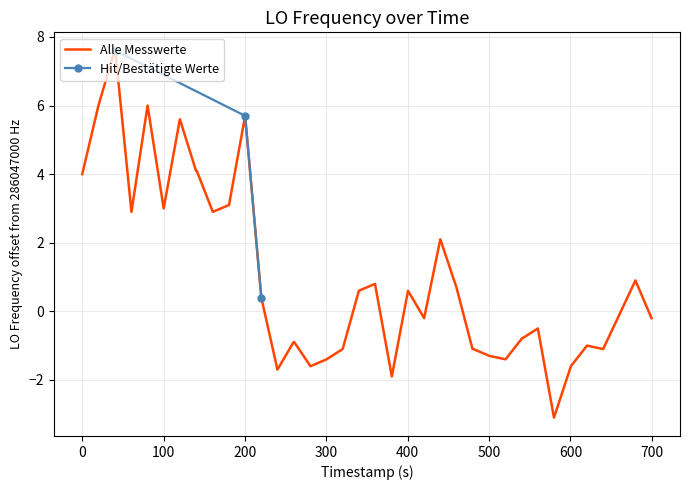

What is the maximum value for Alle Messwerte?

7.6